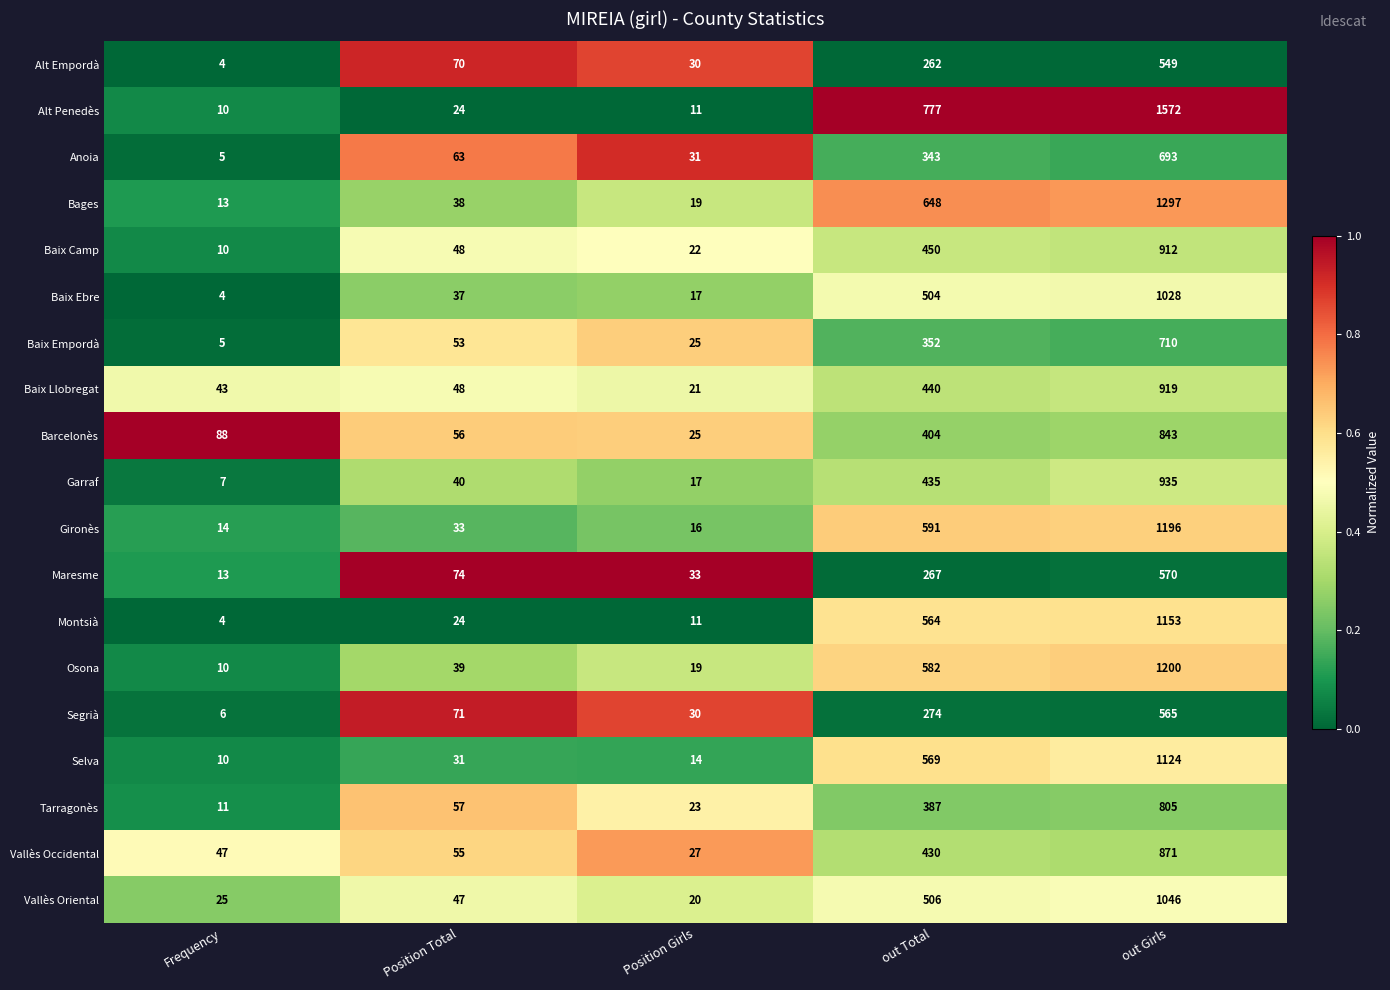

What is the average value of the Vallès Occidental series?

286